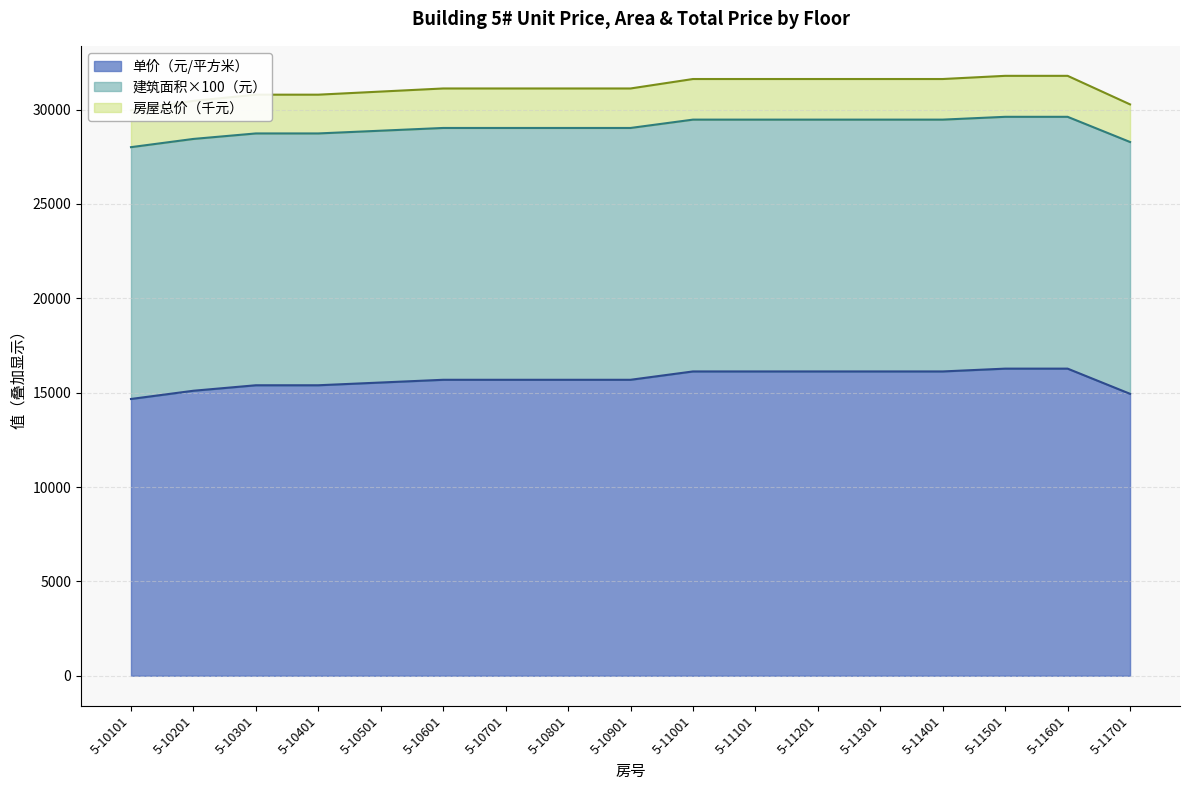

True or false: 单价（元/平方米） has a value of 15539 at 5-10501.

True